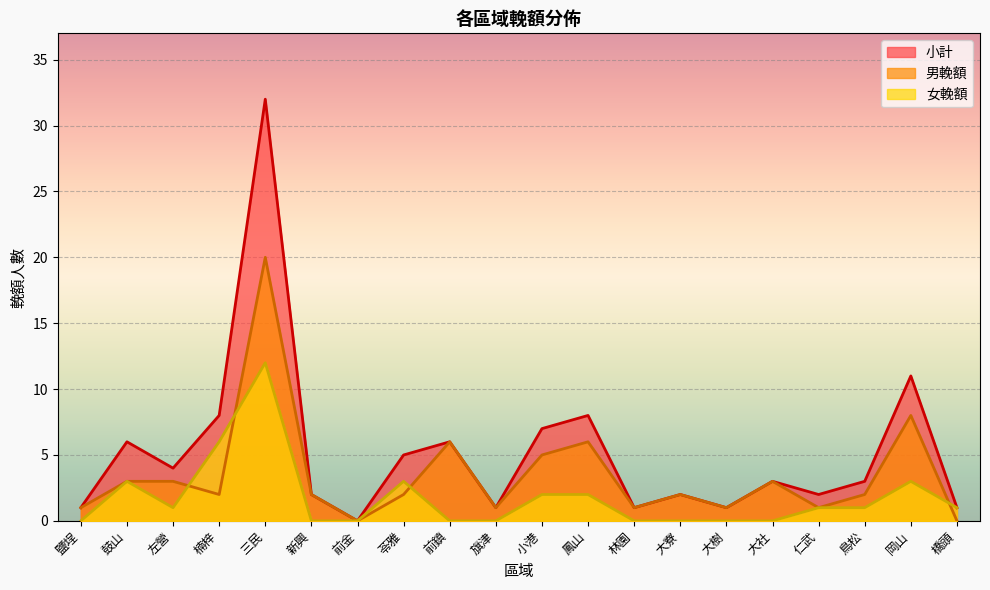

True or false: 男輓額 and 小計 cross at least once.

False